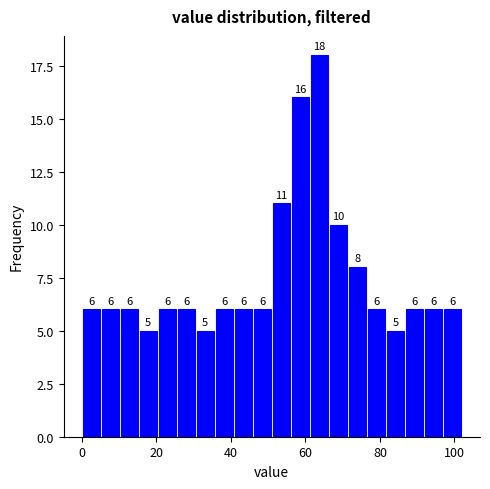

Around what value on the x-axis is the tallest bar? Give the approximate position of its centre, as read against the axis.

64